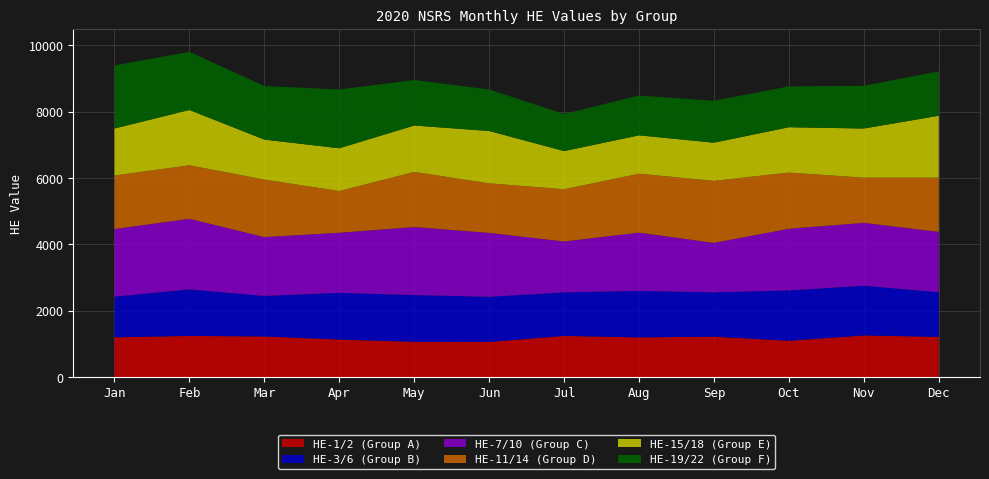

Reading left to right, extract all data points from this chart.

HE-1/2 (Group A): 1196	1238	1222	1128	1061	1057	1238	1194	1215	1092	1252	1210
HE-3/6 (Group B): 1227	1402	1221	1409	1409	1360	1313	1401	1337	1517	1499	1345
HE-7/10 (Group C): 2036	2128	1773	1810	2048	1926	1533	1755	1490	1858	1894	1818
HE-11/14 (Group D): 1612	1612	1734	1256	1663	1493	1574	1776	1869	1694	1362	1633
HE-15/18 (Group E): 1418	1667	1204	1290	1397	1578	1150	1157	1150	1366	1481	1867
HE-19/22 (Group F): 1901	1752	1615	1770	1373	1249	1117	1198	1263	1231	1287	1338